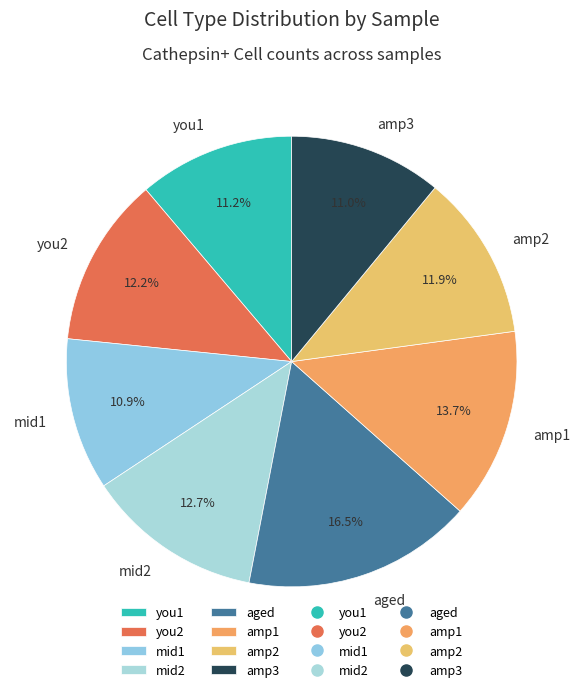

What is the ratio of the value at mid2 to the value at you2?

1.0